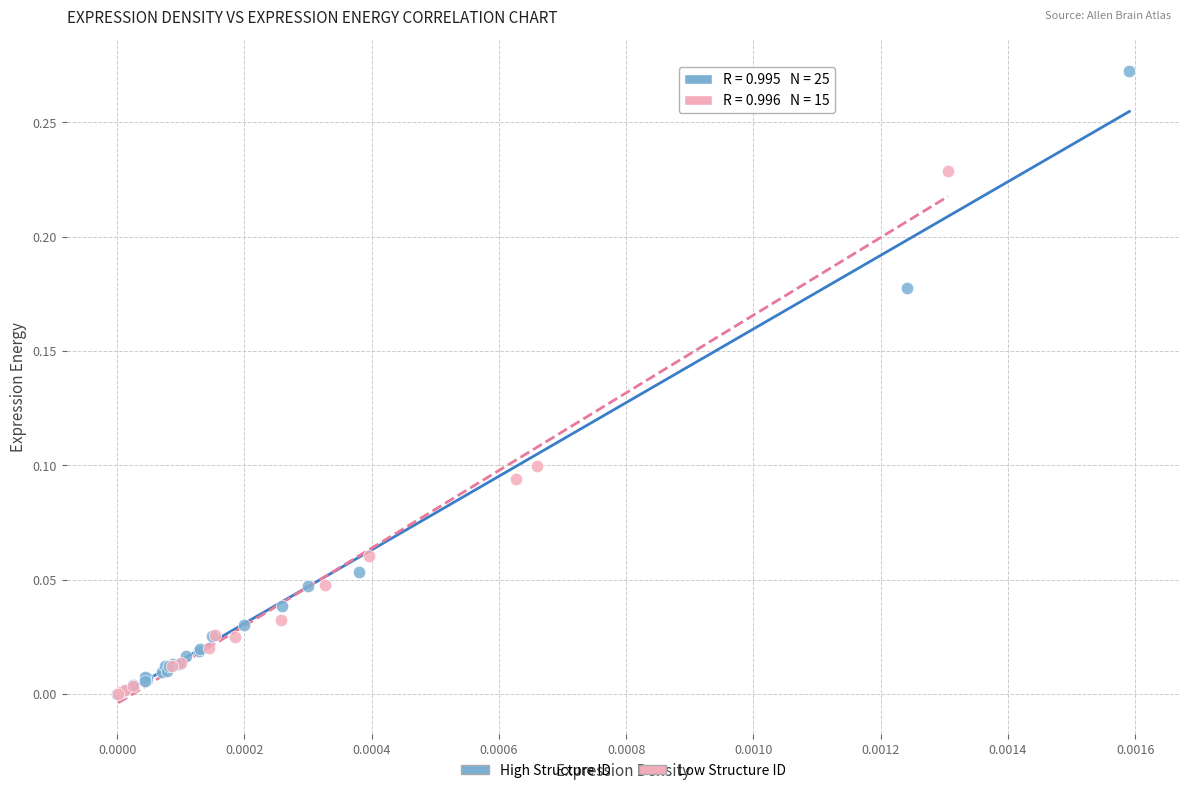

Which series contains the highest Y value?

High Structure ID